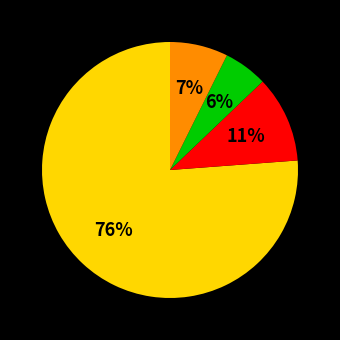

Is there any slice that represents more than half of the pie?

Yes